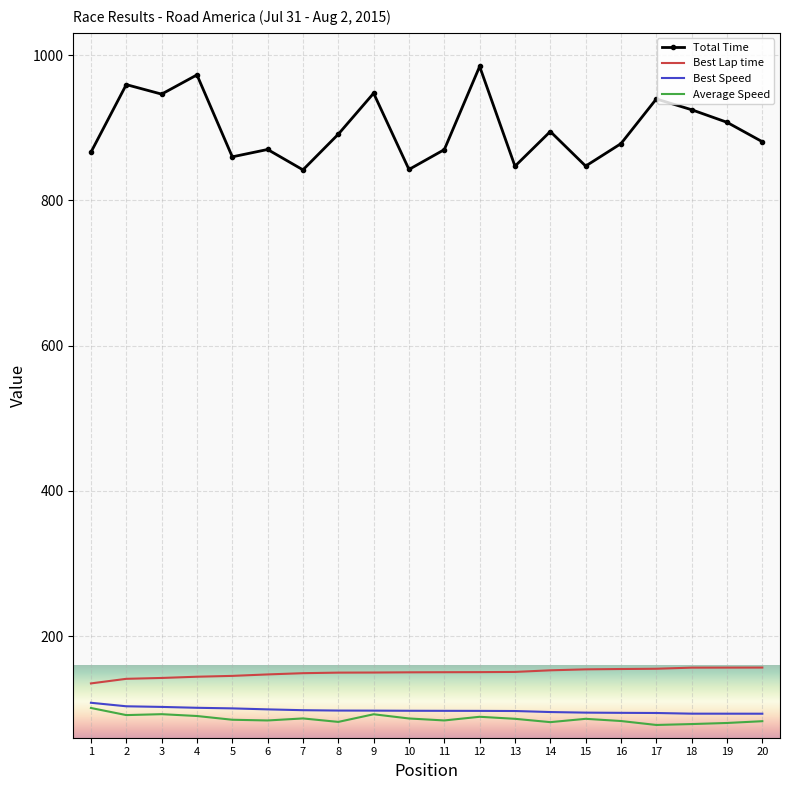

The Total Time series shows 842.4 at 10. True or false?

True